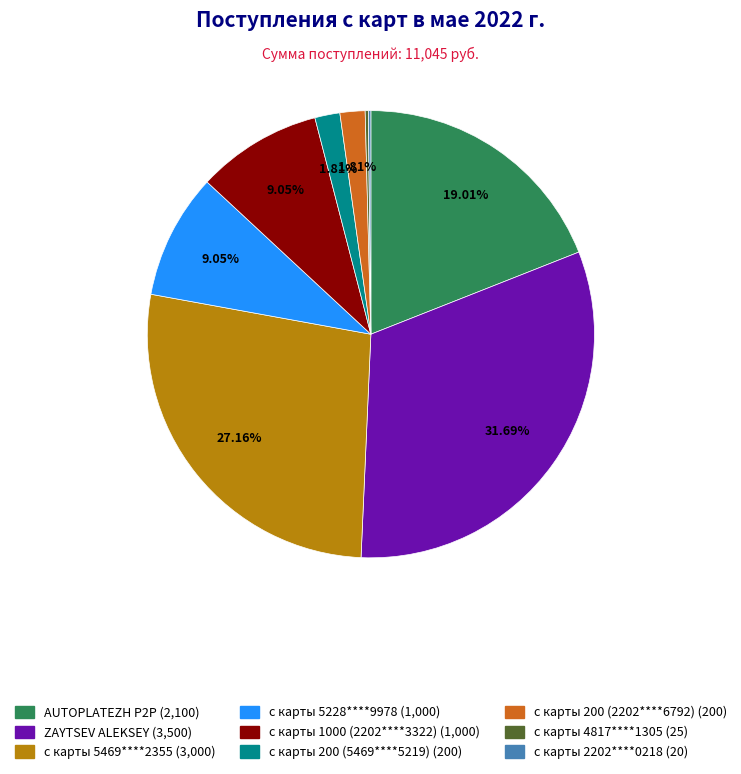

Which slice is the largest?

ZAYTSEV ALEKSEY